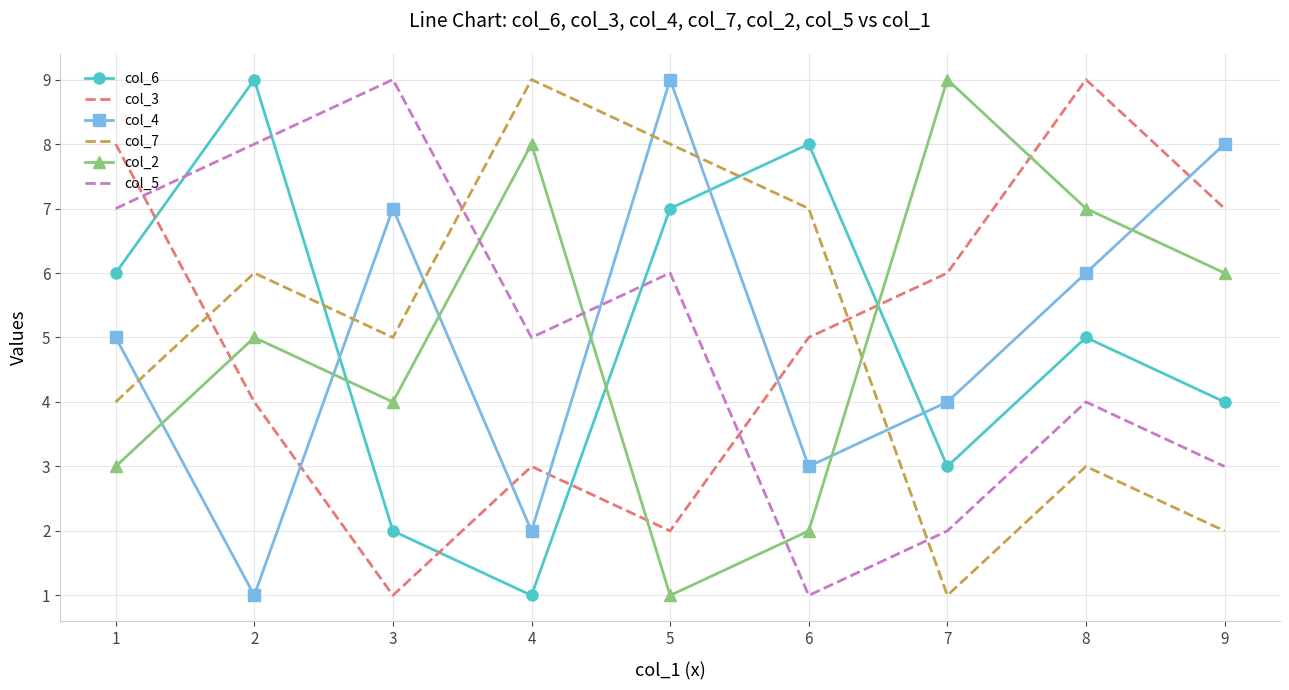

Which category has the lowest value in the col_6 series?

4